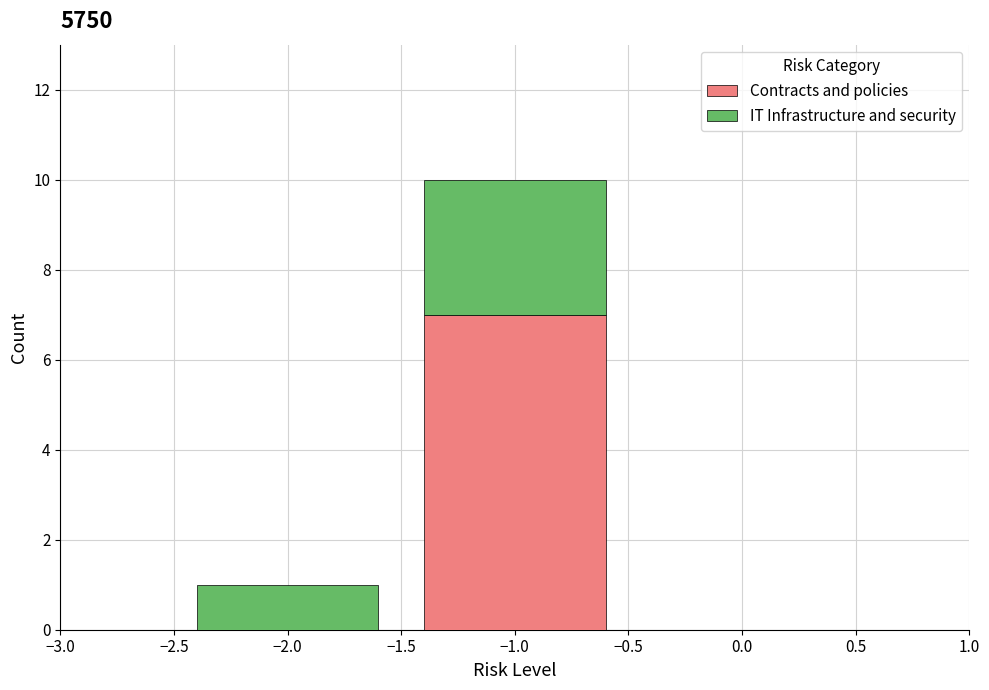

What is the total height of the stacked bar covering -2.5 to -1.5 on the x-axis? The values are not printed on the chart, so give them approximately, as read against the axis.

1